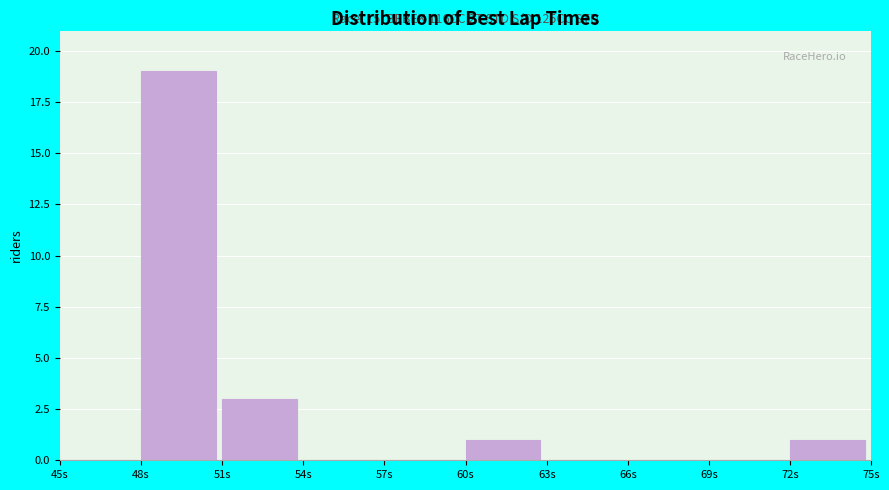

Over which range of the x-axis is the bar tallest?

48 to 51